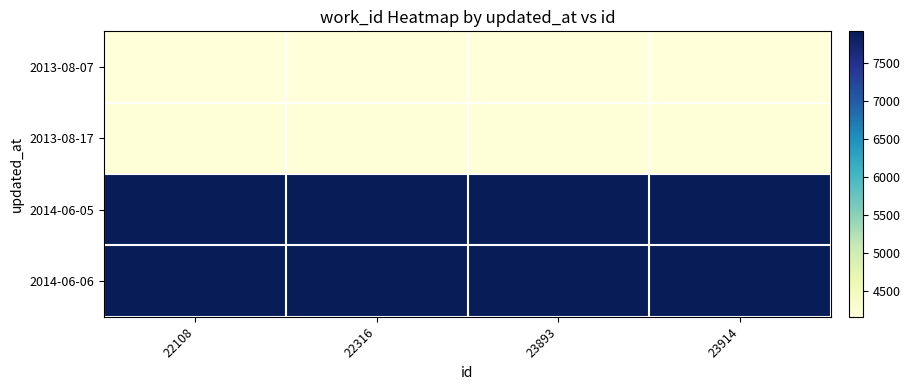

Rank the series at 23893 from lowest to highest value.

2013-08-07, 2013-08-17, 2014-06-05, 2014-06-06